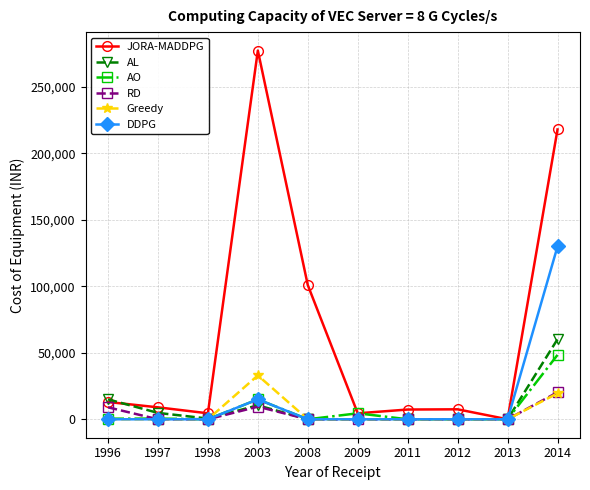

Where is the first local maximum for AL?

2003